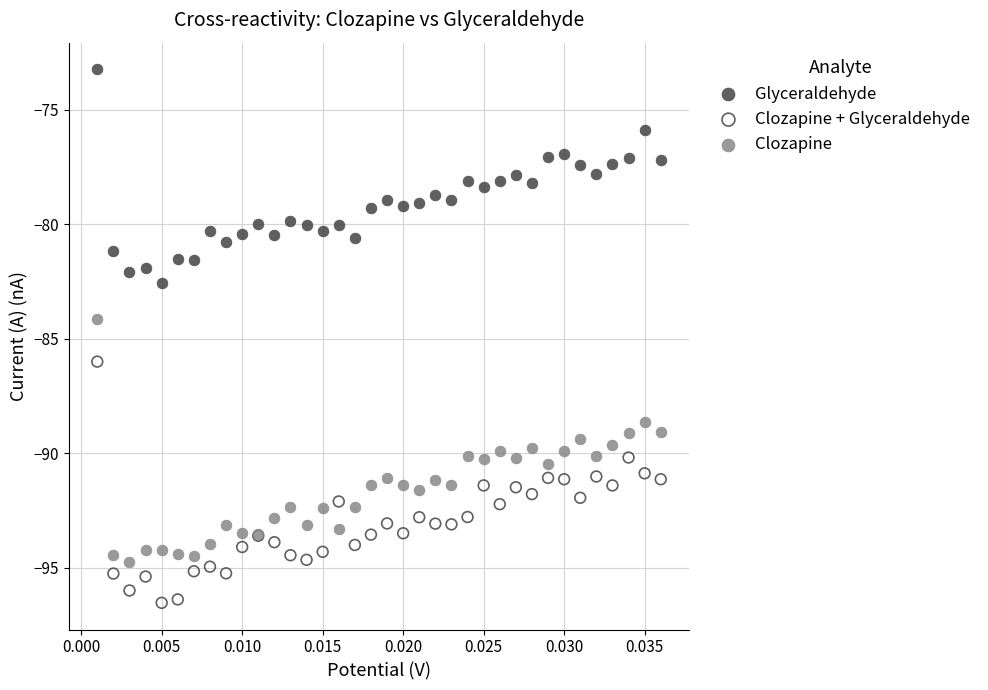

Which series contains the lowest Y value?

Clozapine + Glyceraldehyde